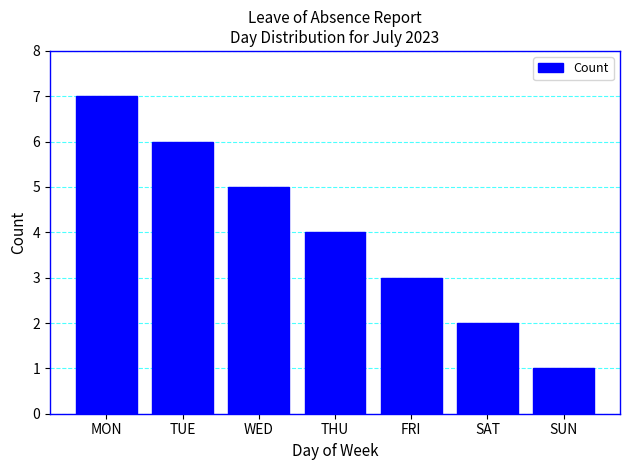

What is the ratio of the value at FRI to the value at THU?

0.8